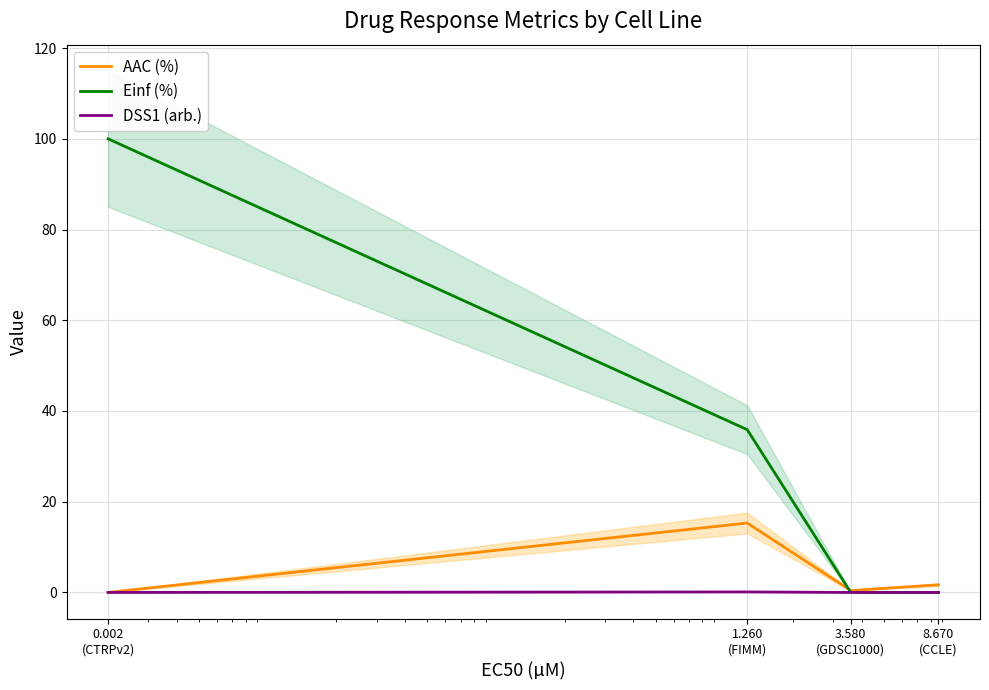

Where does the Einf (%) series first go above 35?

0.002
(CTRPv2)